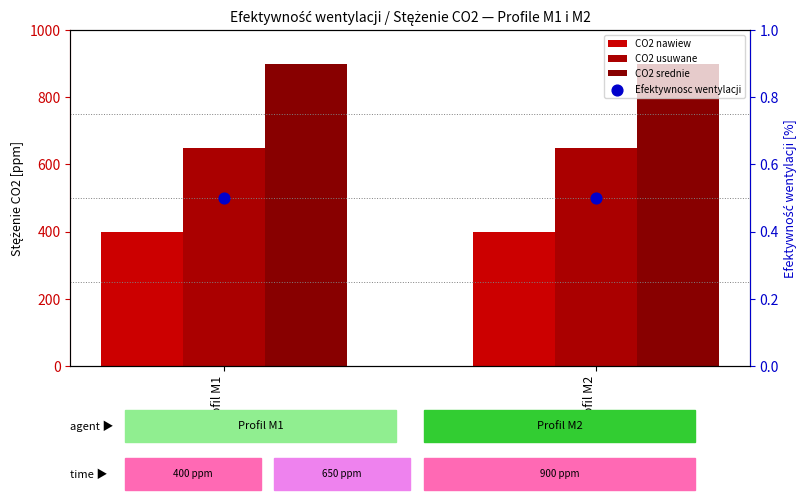

Which series has the largest Y range (max minus min)?

CO2 nawiew